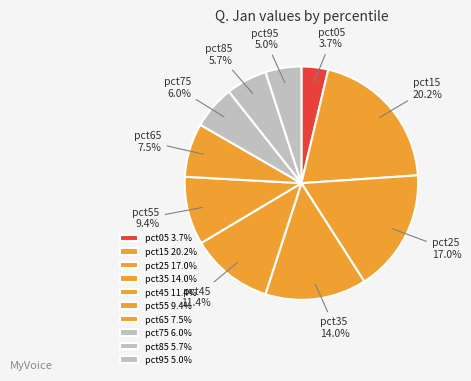

Count the number of slices in the pie.

10